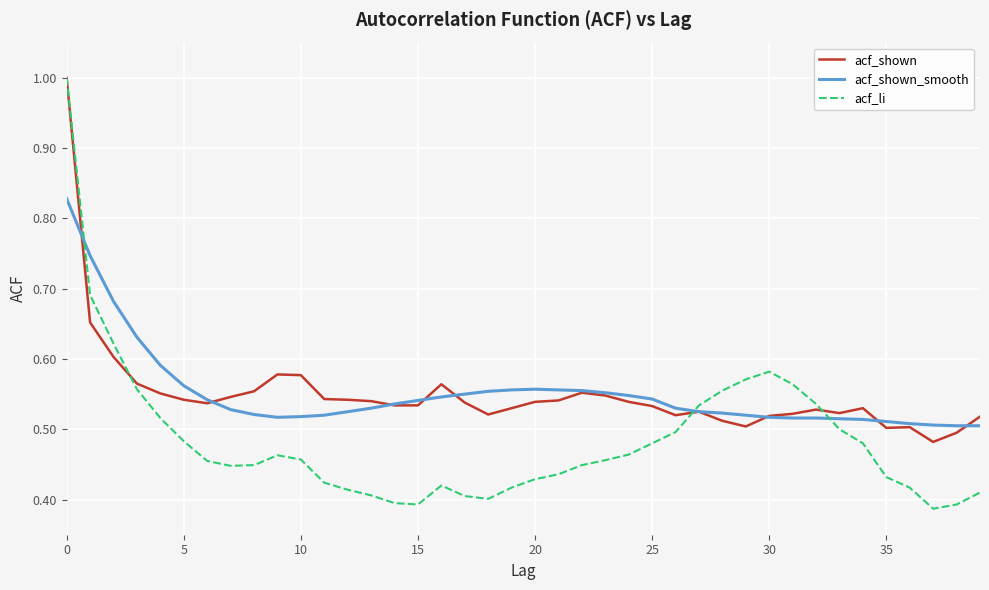

True or false: acf_shown has more than 2 interior local peaks.

True